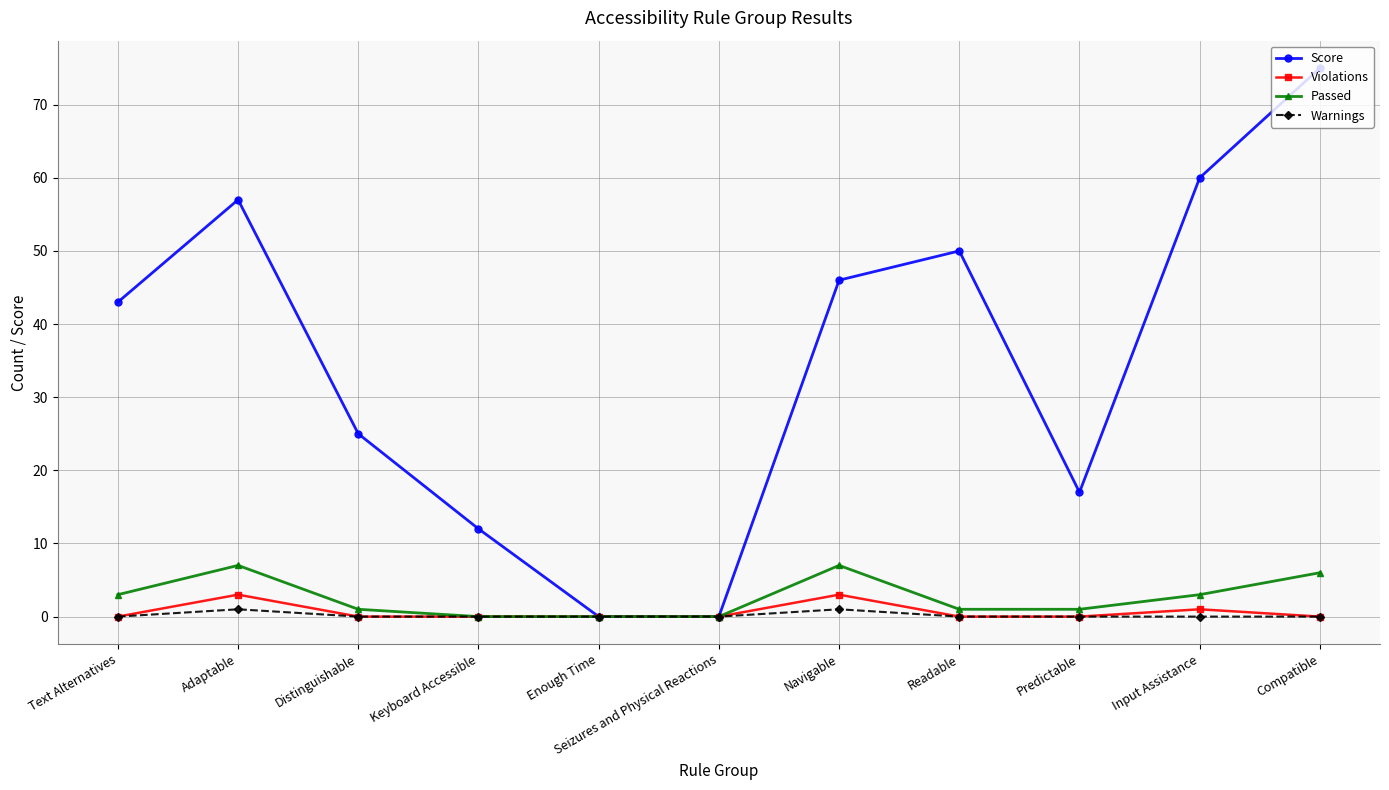

Reading left to right, transcribe all the data shown in this chart.

Score: 43	57	25	12	0	0	46	50	17	60	75
Violations: 0	3	0	0	0	0	3	0	0	1	0
Passed: 3	7	1	0	0	0	7	1	1	3	6
Warnings: 0	1	0	0	0	0	1	0	0	0	0